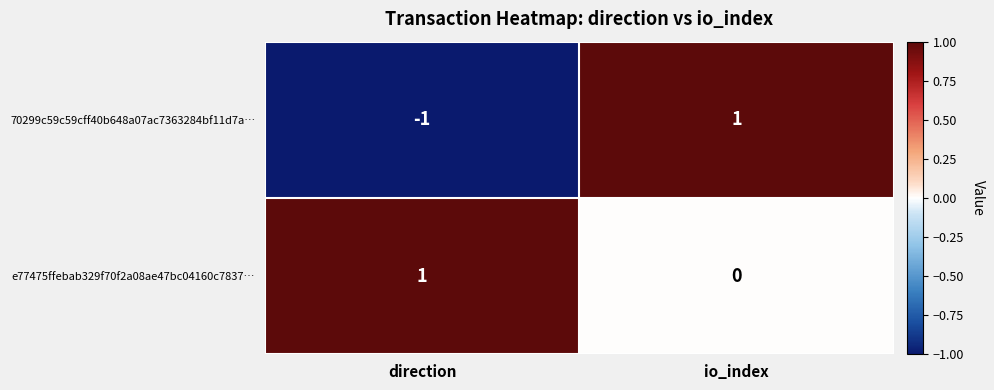

The value of e77475ffebab329f70f2a08ae47bc04160c7837… at direction is 0. True or false?

False